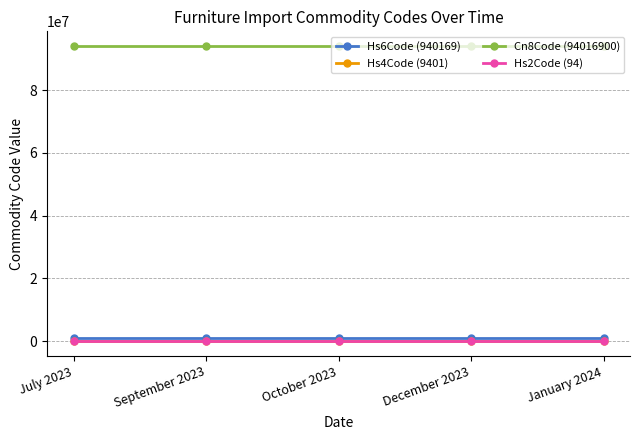

True or false: Hs2Code (94) has more than 2 interior local peaks.

False